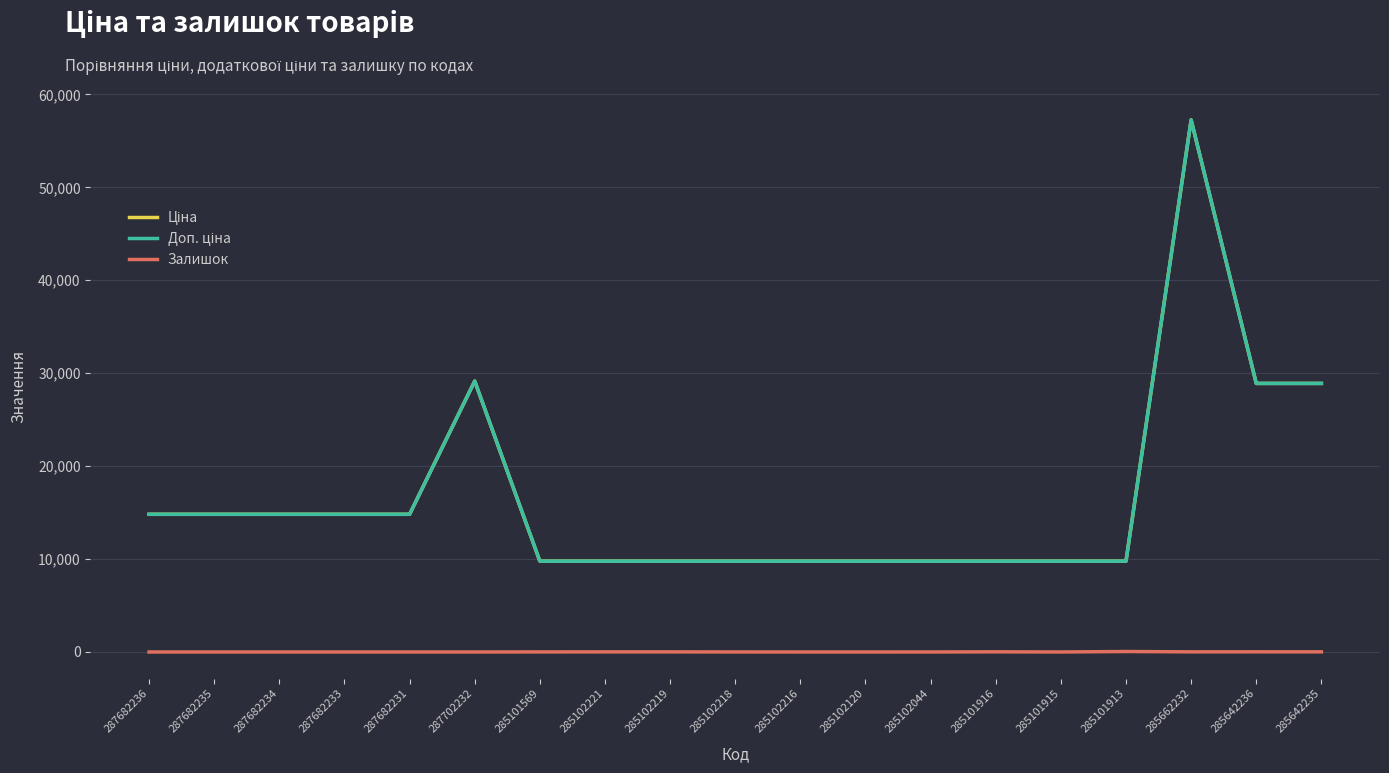

Which has a higher value, 285102221 or 287682233?

287682233